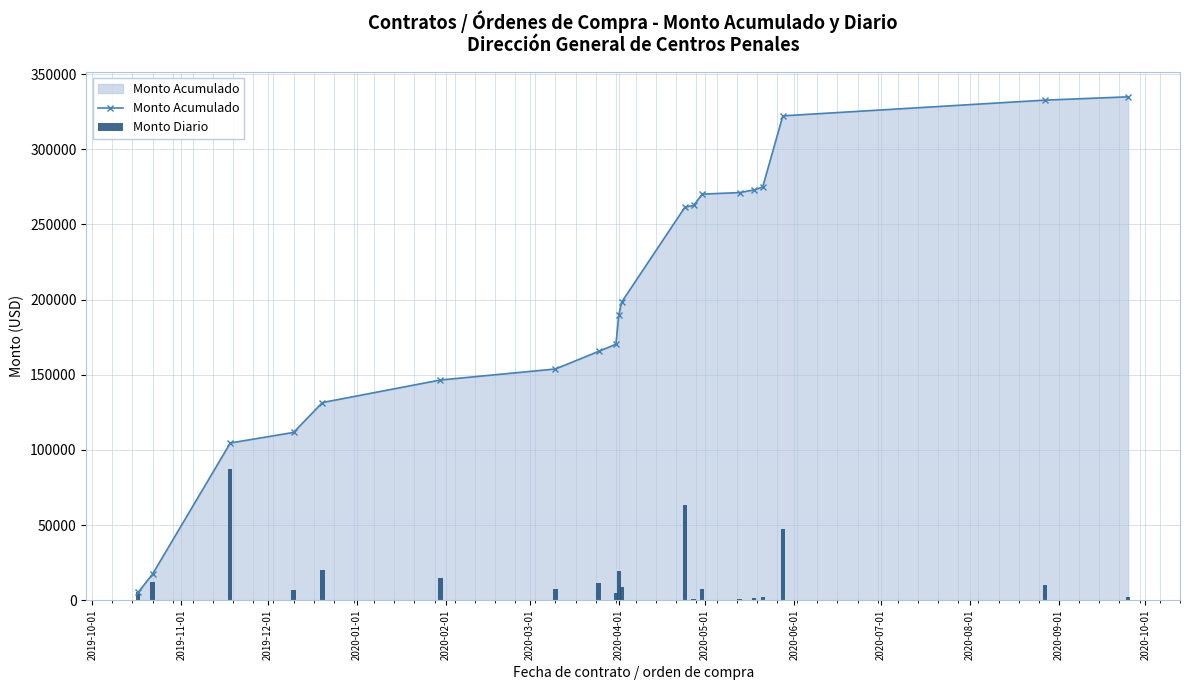

How many values in the Monto Acumulado series exceed 198390?

10